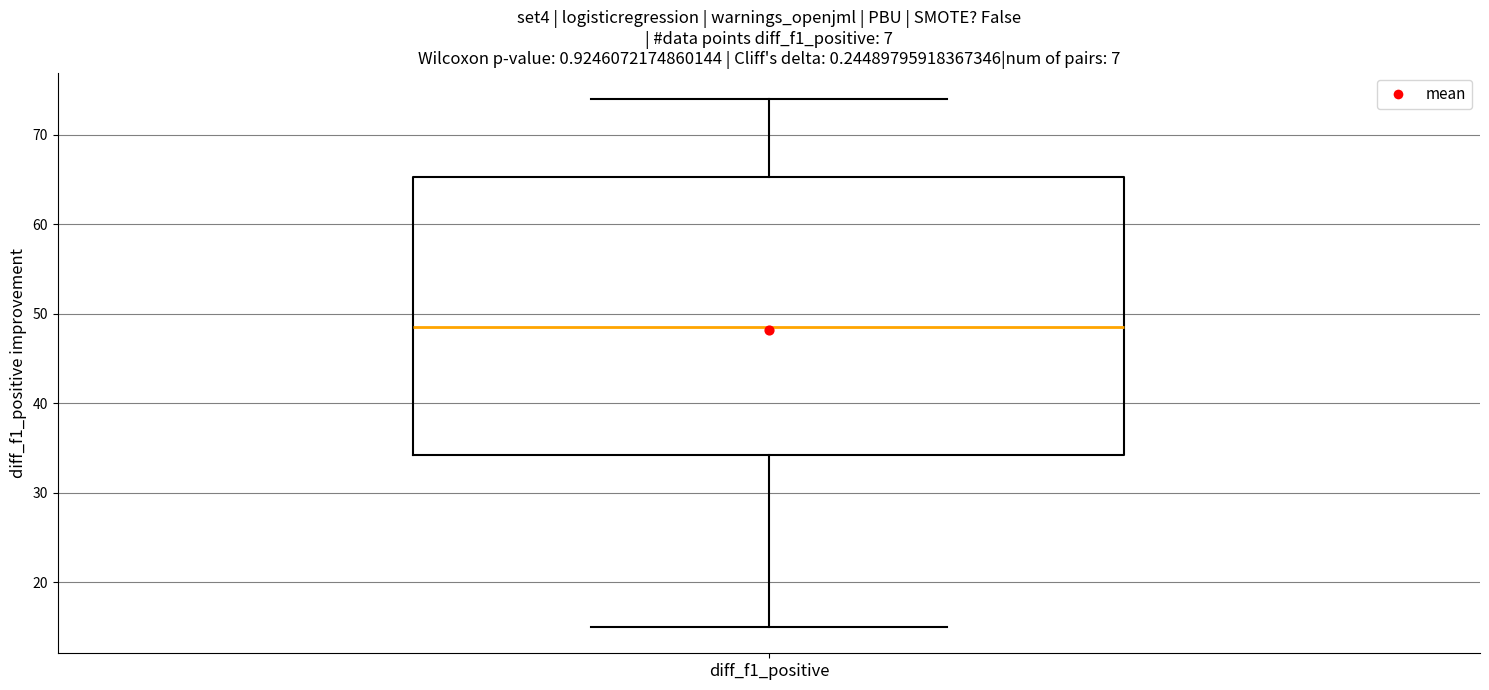

Transcribe this box plot: give where the median line is, the range the box spans, and where the two whiskers end, as read against the y-axis. The values are not printed on the chart, so give them approximately, as read against the axis.

median 49, box 34 to 65, whiskers 15 to 74